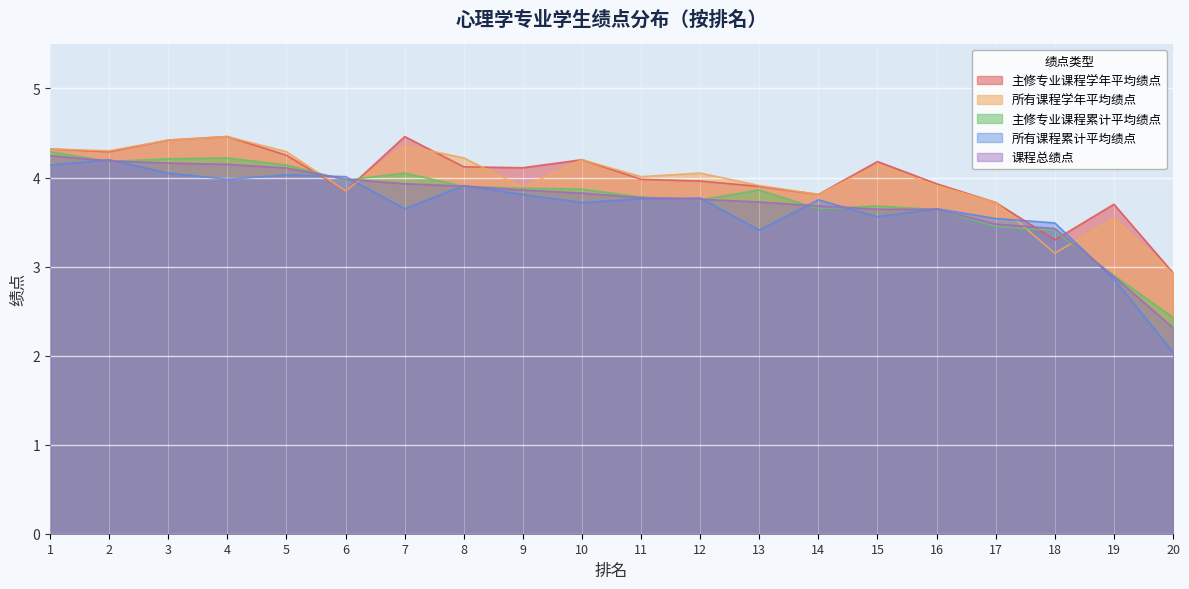

What are all the series names shown in the legend?

主修专业课程学年平均绩点, 所有课程学年平均绩点, 主修专业课程累计平均绩点, 所有课程累计平均绩点, 课程总绩点